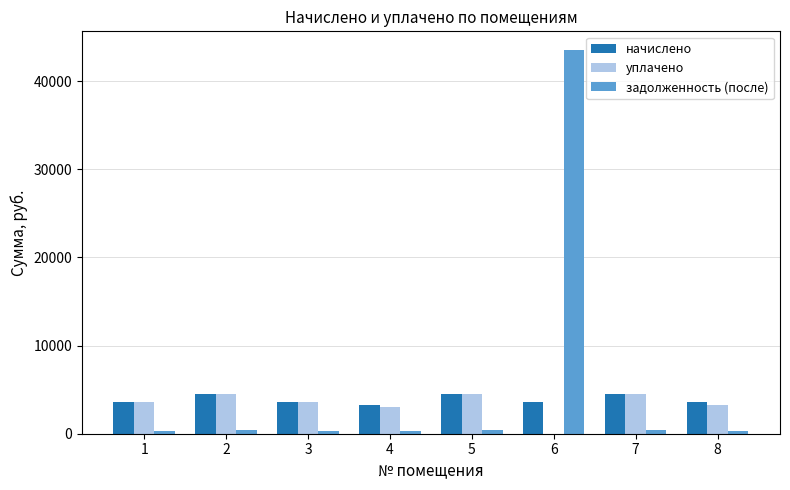

What is the sum of all задолженность (после) values?

45796.1